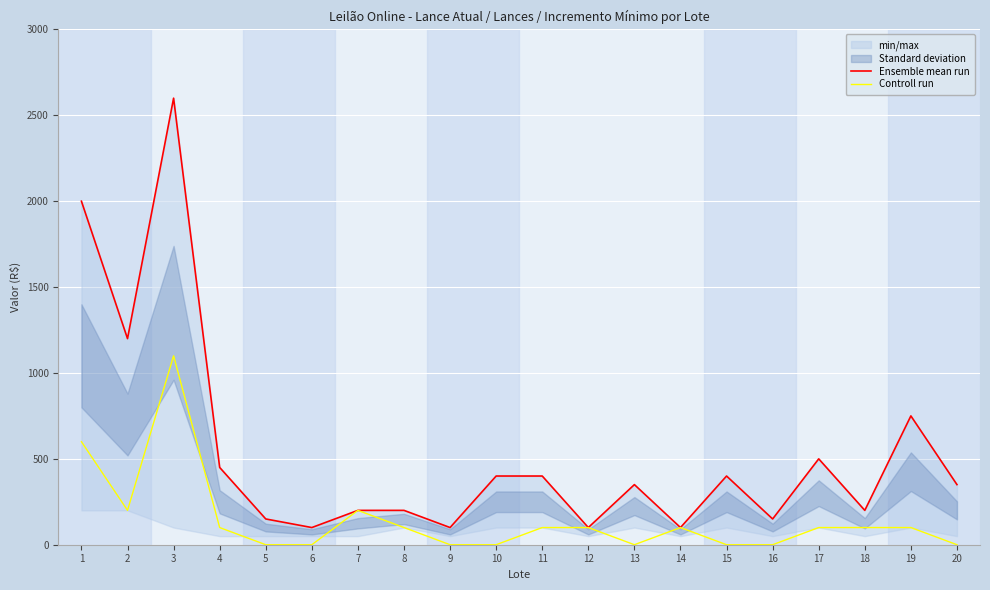

What is the average value of the Controll run series?

145